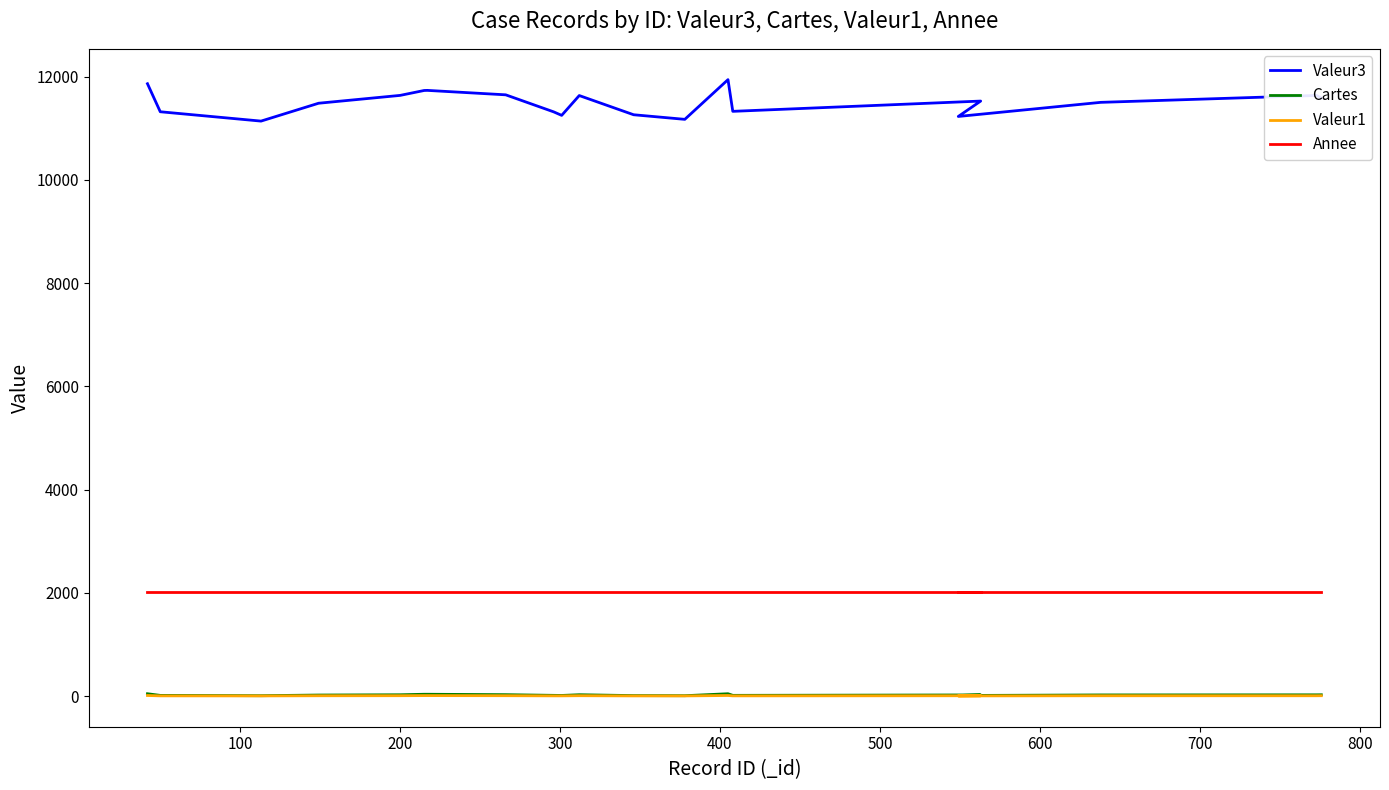

List the series in order of their peak value, lowest first.

Valeur1, Cartes, Annee, Valeur3